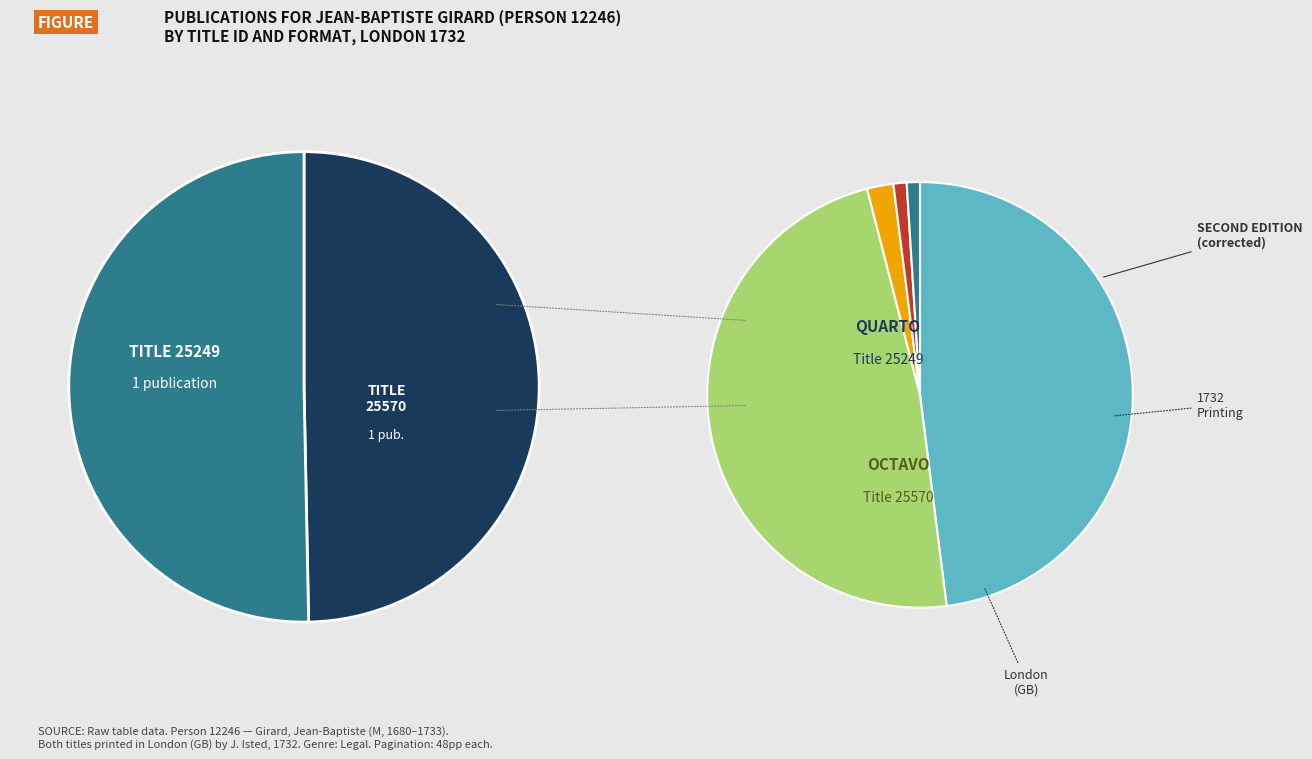

To the nearest percent, what is the average slice percentage?

50%